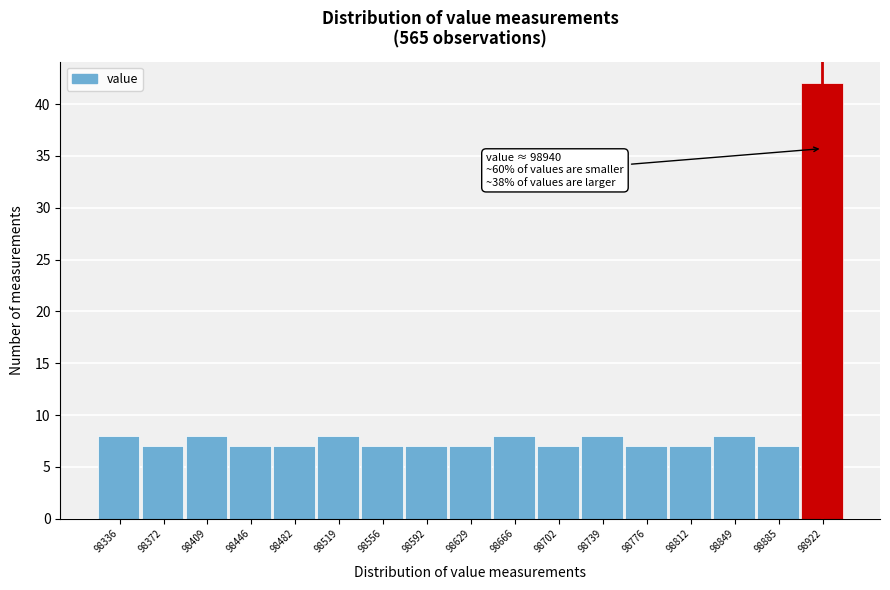

Reading left to right, what are all the values shown in this chart?

98336=8	98372=7	98409=8	98446=7	98482=7	98519=8	98556=7	98592=7	98629=7	98666=8	98702=7	98739=8	98776=7	98812=7	98849=8	98885=7	98922=42